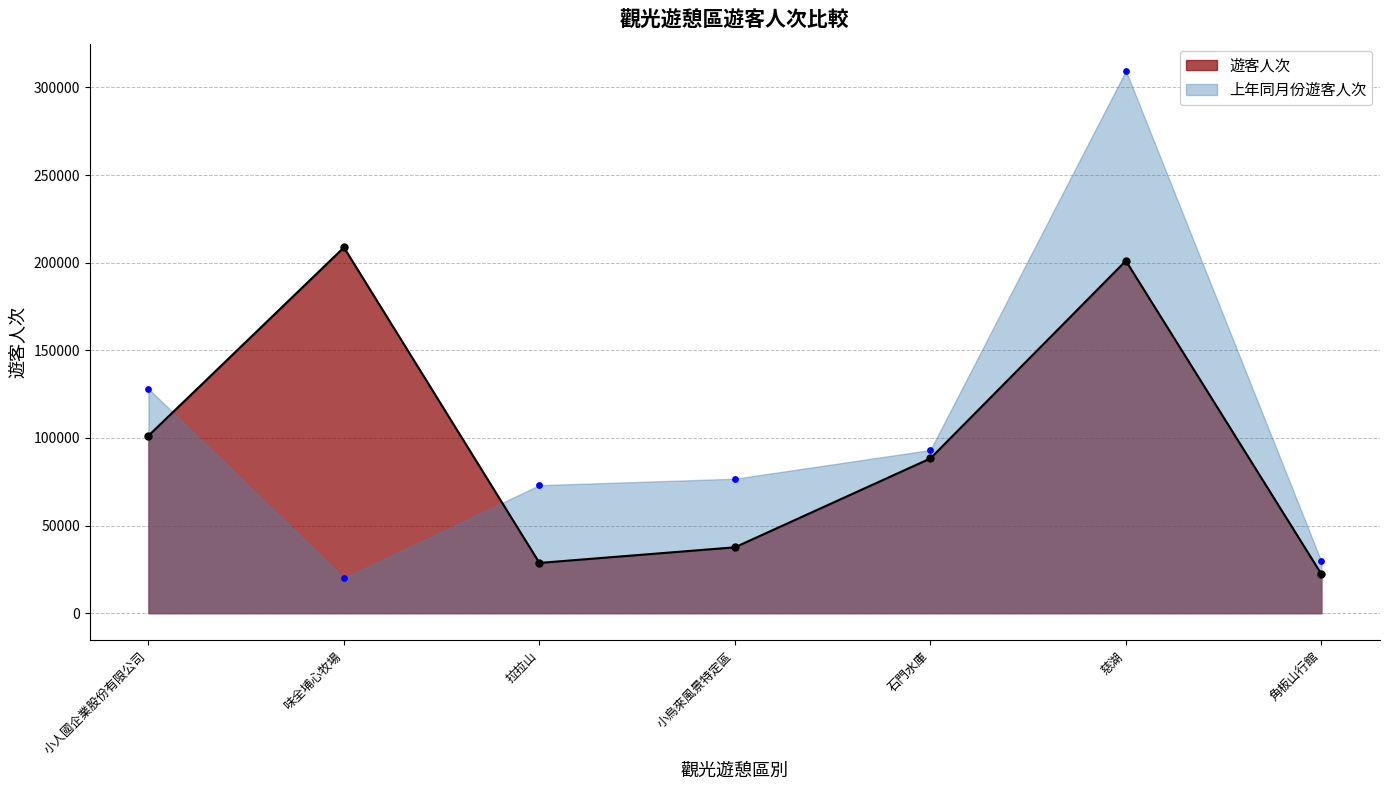

Which series reaches the minimum Y coordinate?

上年同月份遊客人次